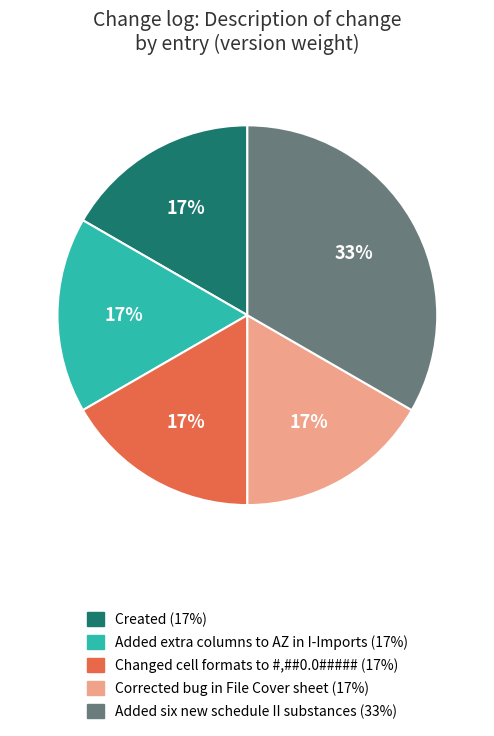

Approximately how many times larger is the value at Corrected bug in File Cover sheet compared to Changed cell formats to #,##0.0#####?

1.0